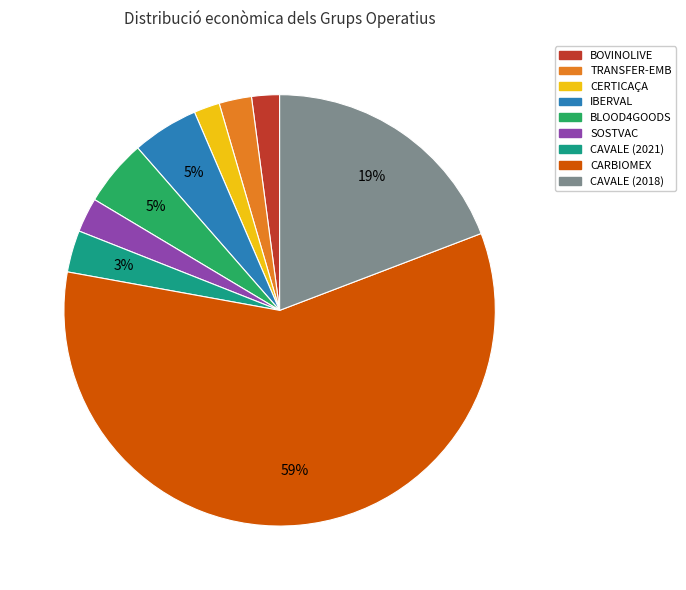

Is the sum of CAVALE (2018) and BOVINOLIVE greater than half?

No